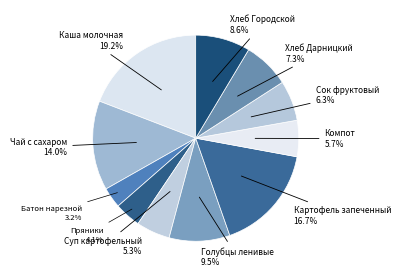

How many slices are in this pie chart?

11